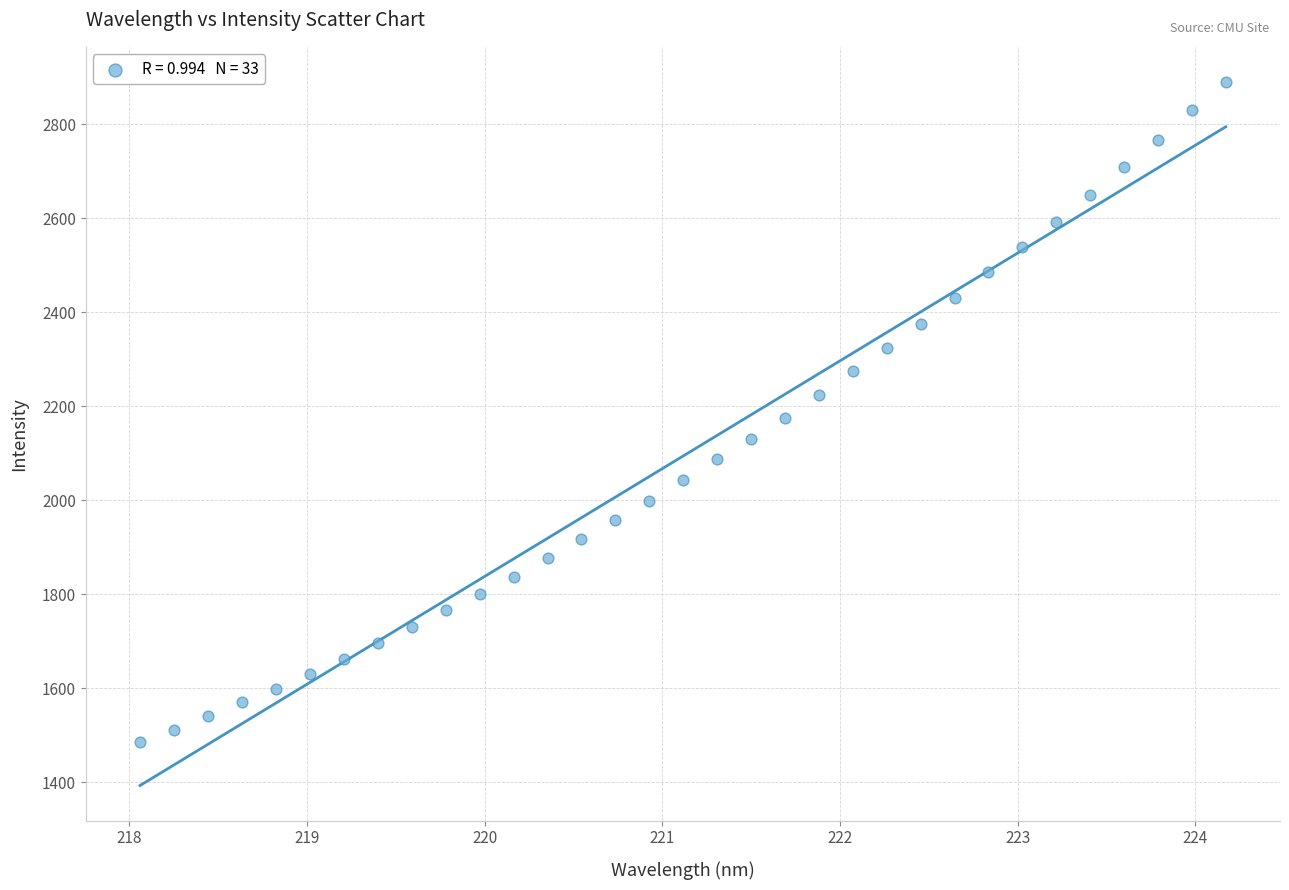

What is the range of X values (max minus min)?

6.1